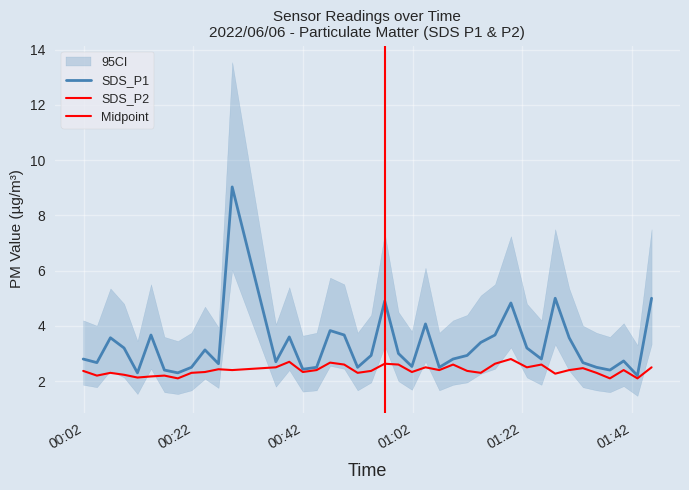

Which series has the largest range (max minus min)?

SDS_P1